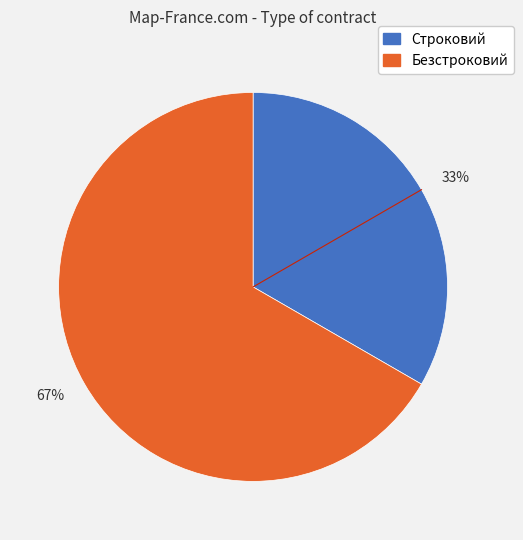

Rank the categories by value from lowest to highest.

33%, 67%